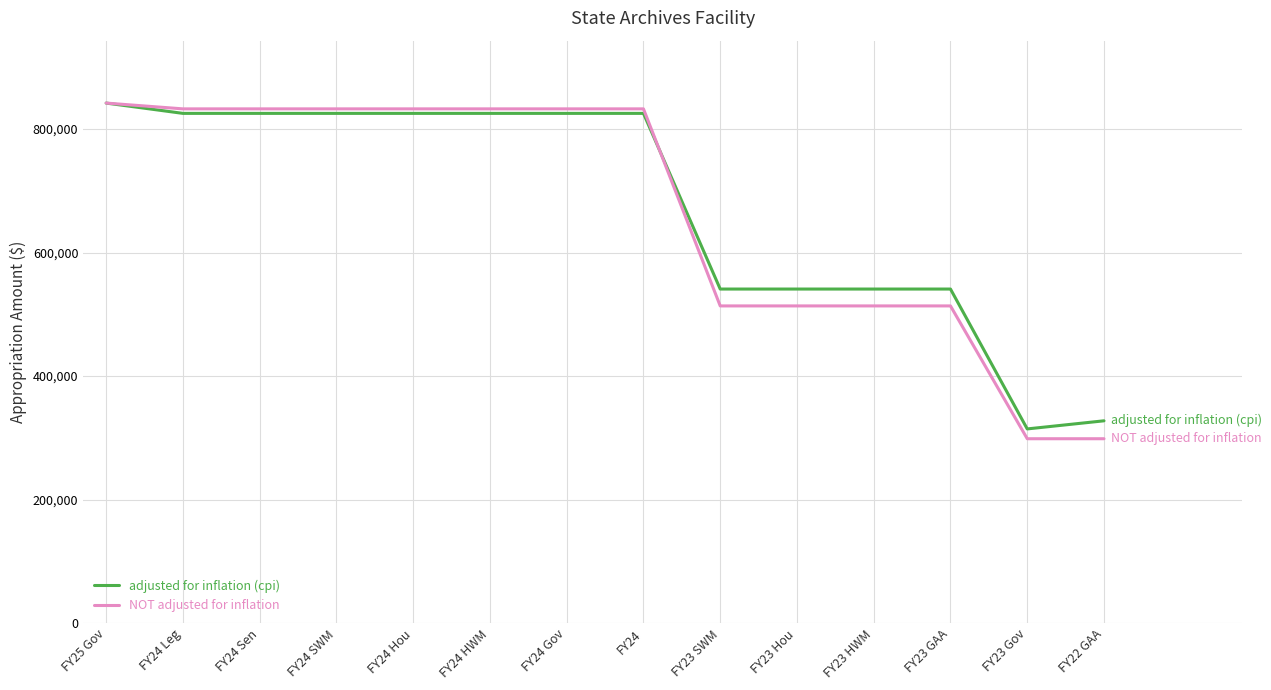

What is the difference between the highest and lowest values at FY24 SWM?

7296